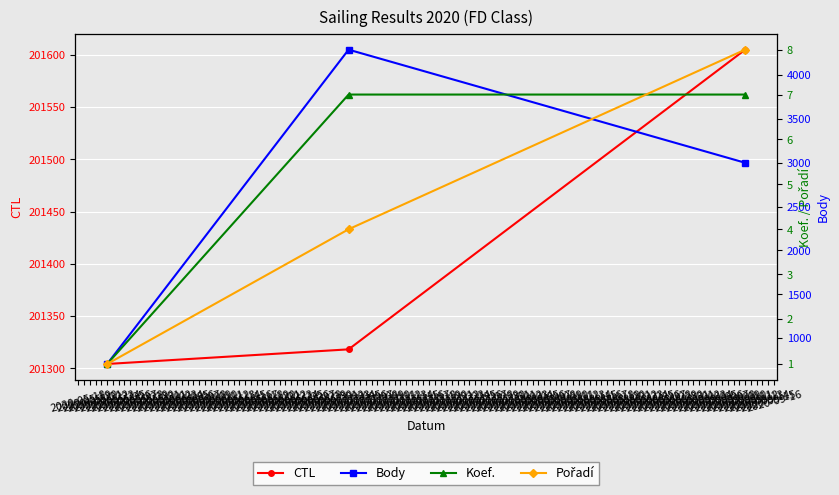

Reading left to right, what are all the values shown in this chart?

CTL: 201304	201318	201605
Body: 703	4290	2999
Koef.: 1	7	7
Pořadí: 1	4	8